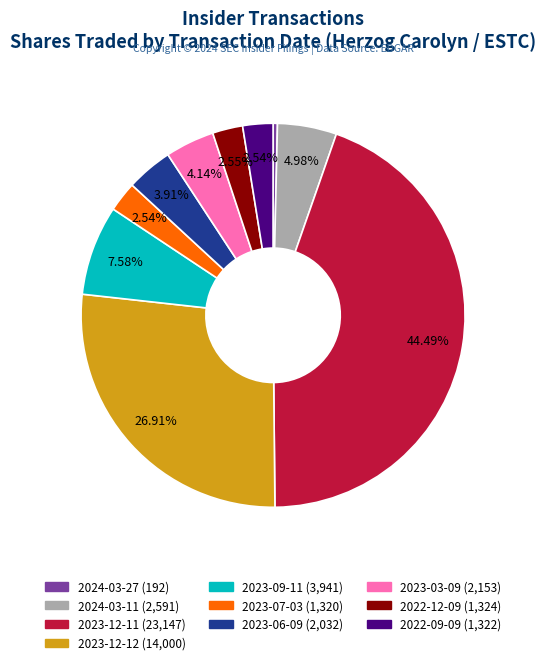

Is there any slice that represents more than half of the pie?

No